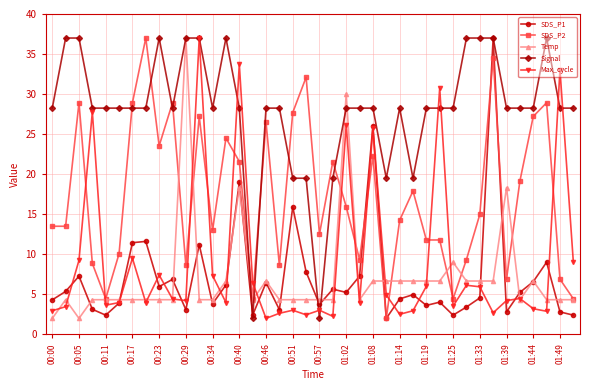

Which series has the largest total across all categories?

Signal